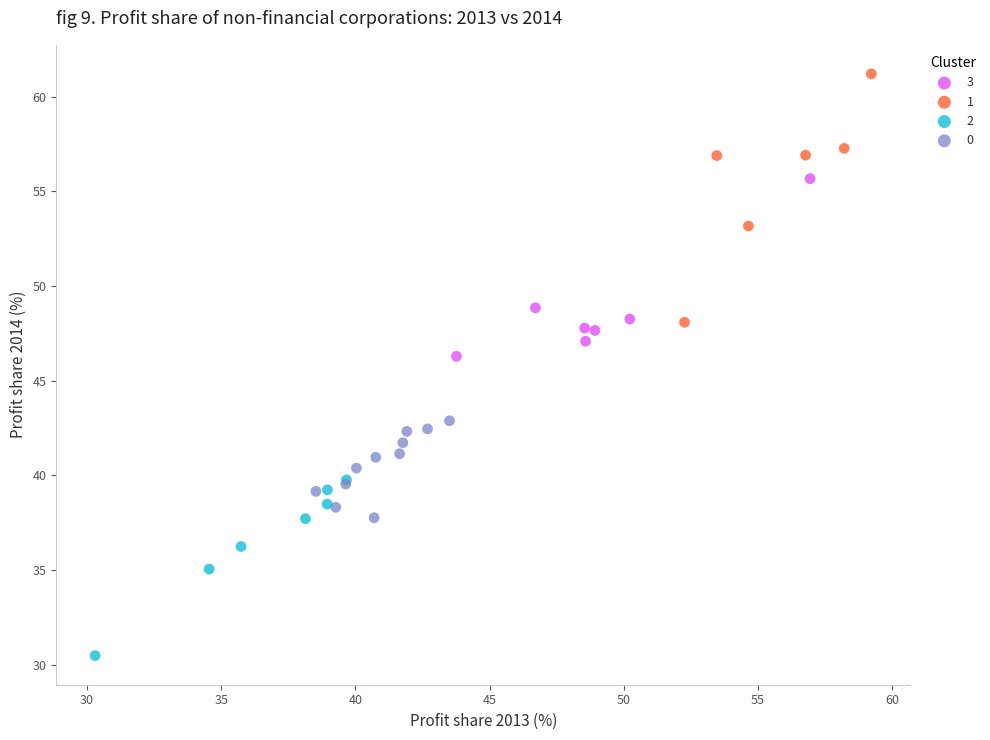

Which series has the largest Y range (max minus min)?

1